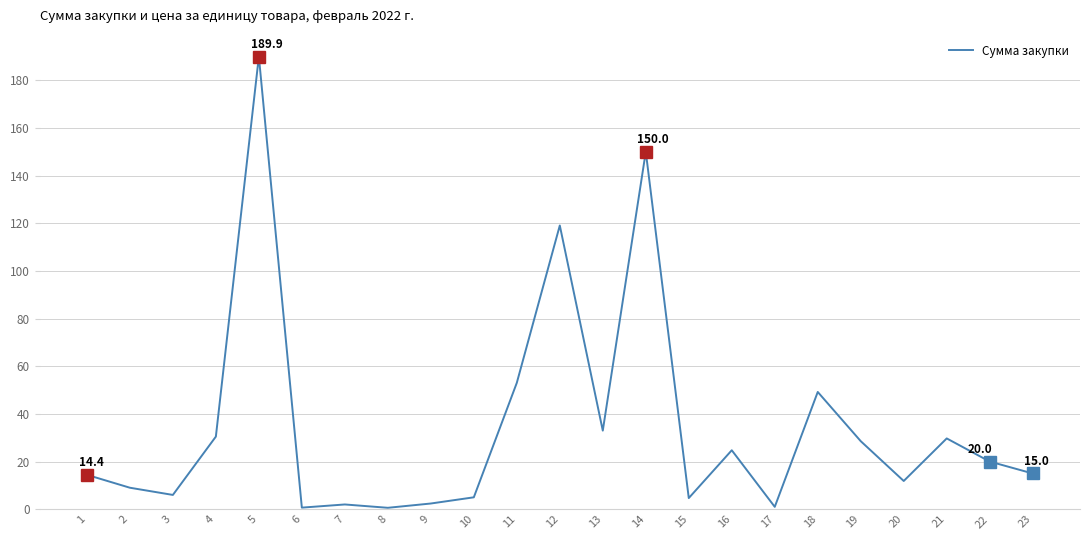

How many data points does each series have?

23